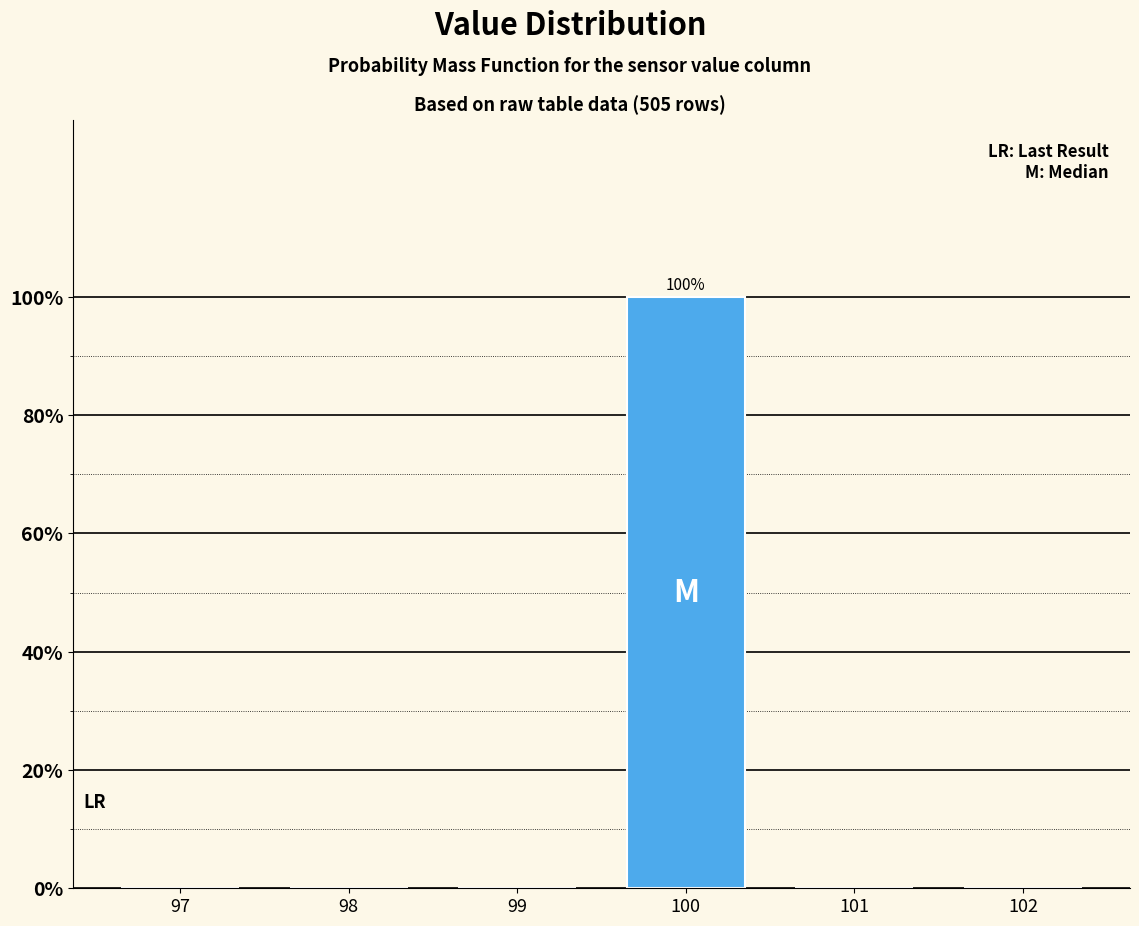

Reading right to left, transcribe all the data shown in this chart.

102=0	101=0	100=100	99=0	98=0	97=0